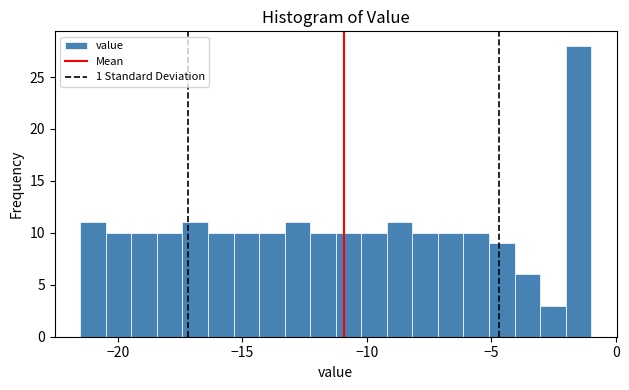

Read against the x-axis, roughly where is the centre of the tallest bar?

-1.5